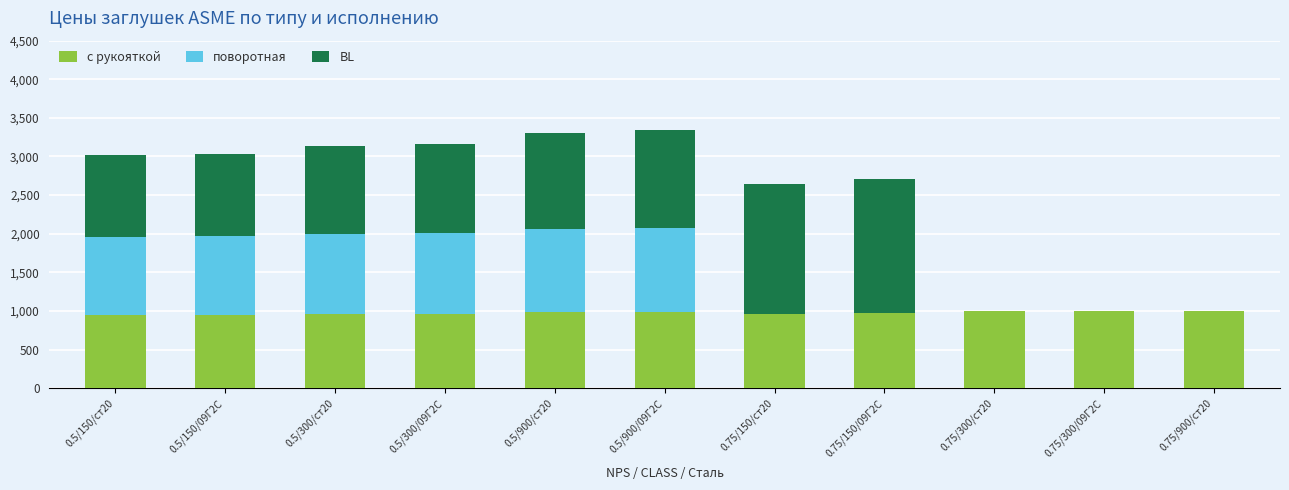

What is the total value across all series at 0.75/150/ст20?

2648.2